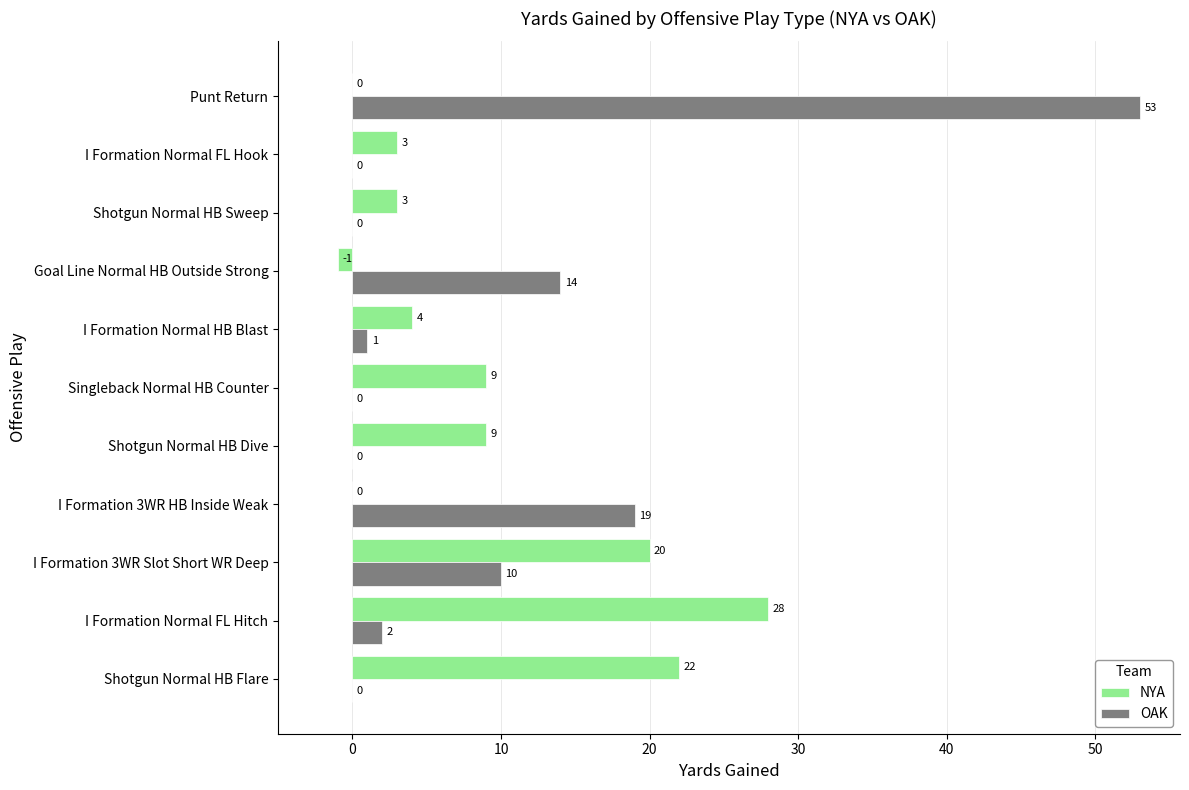

Read the OAK value at Goal Line Normal HB Outside Strong.

14